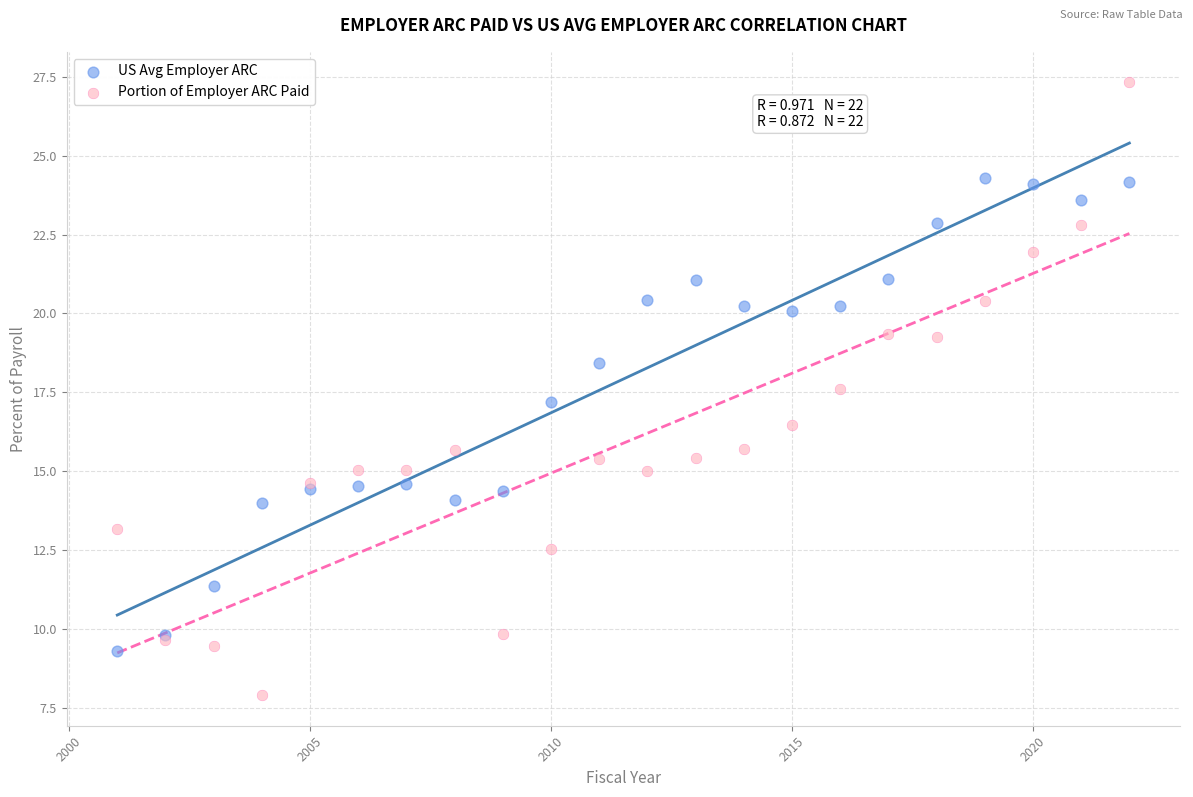

Which series has the largest Y range (max minus min)?

Portion of Employer ARC Paid